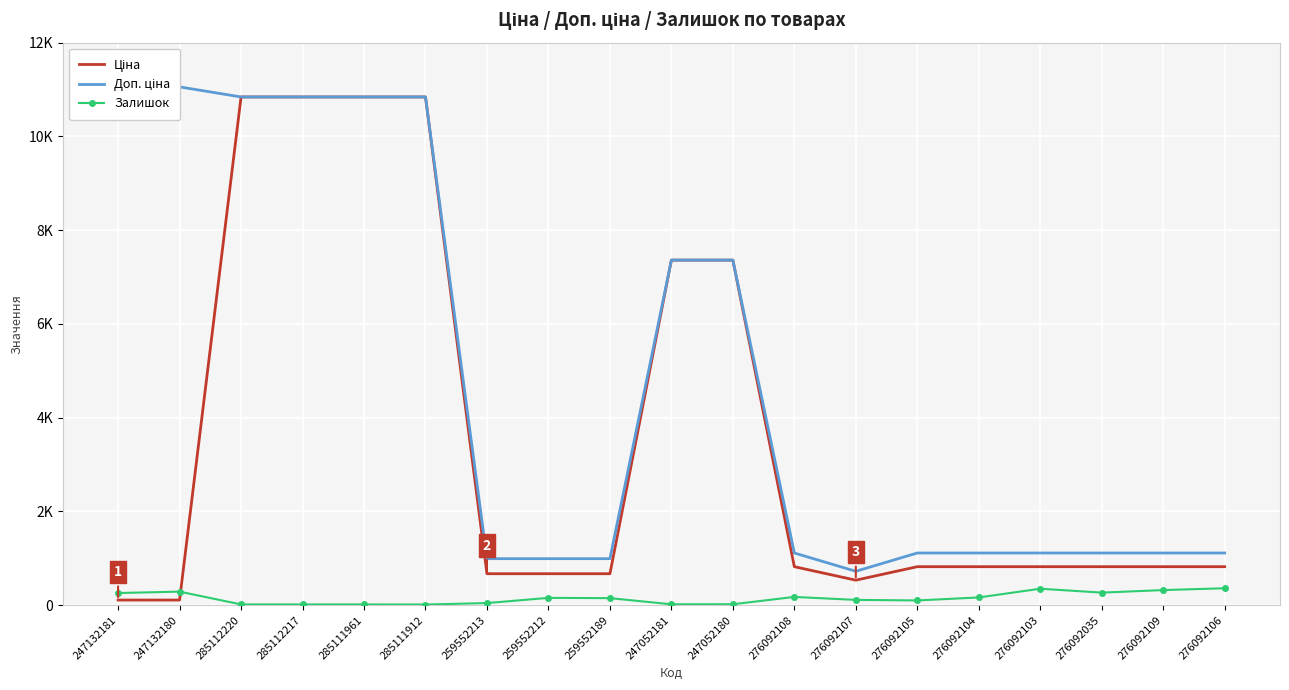

What is the difference between the maximum and minimum values in the Залишок series?

347.0